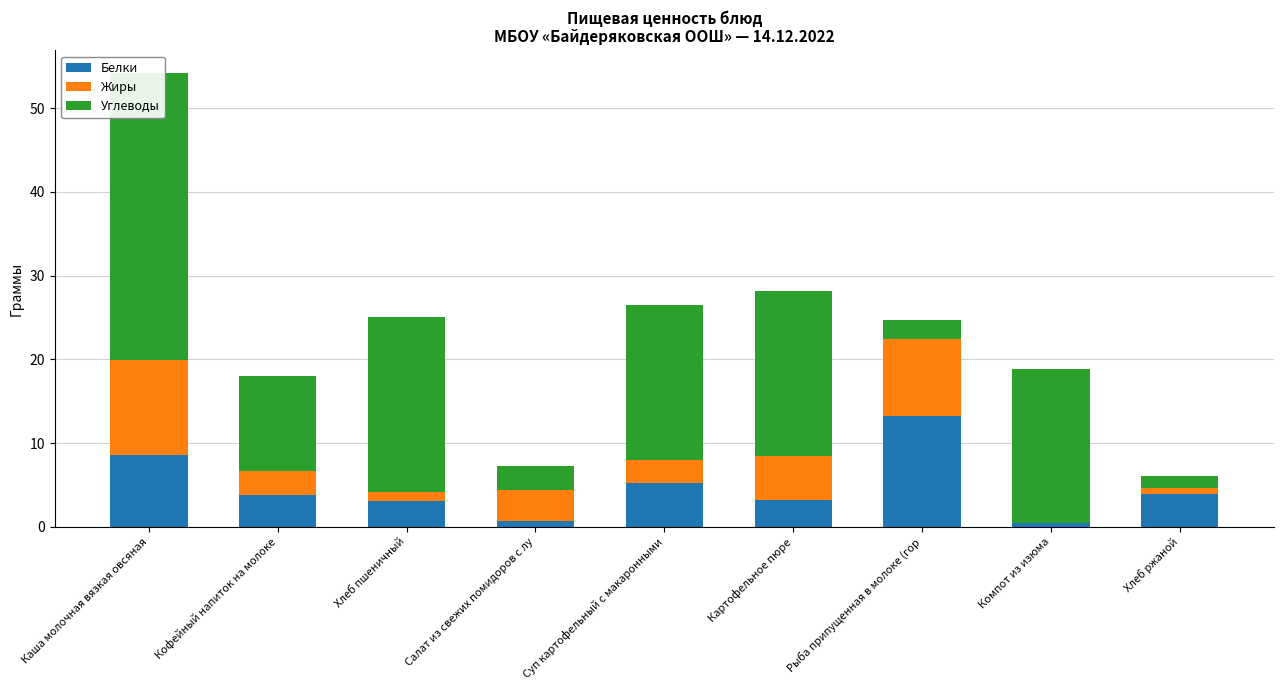

At which label does Углеводы first exceed 18?

Каша молочная вязкая овсяная